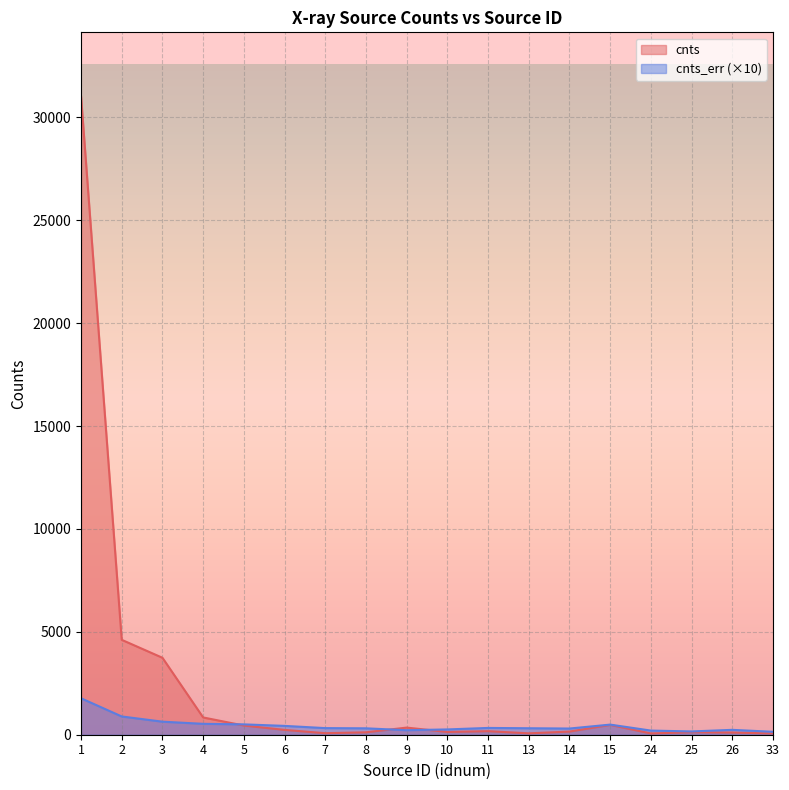

What is the value of the cnts_err point at the 17th from the left?

237.0